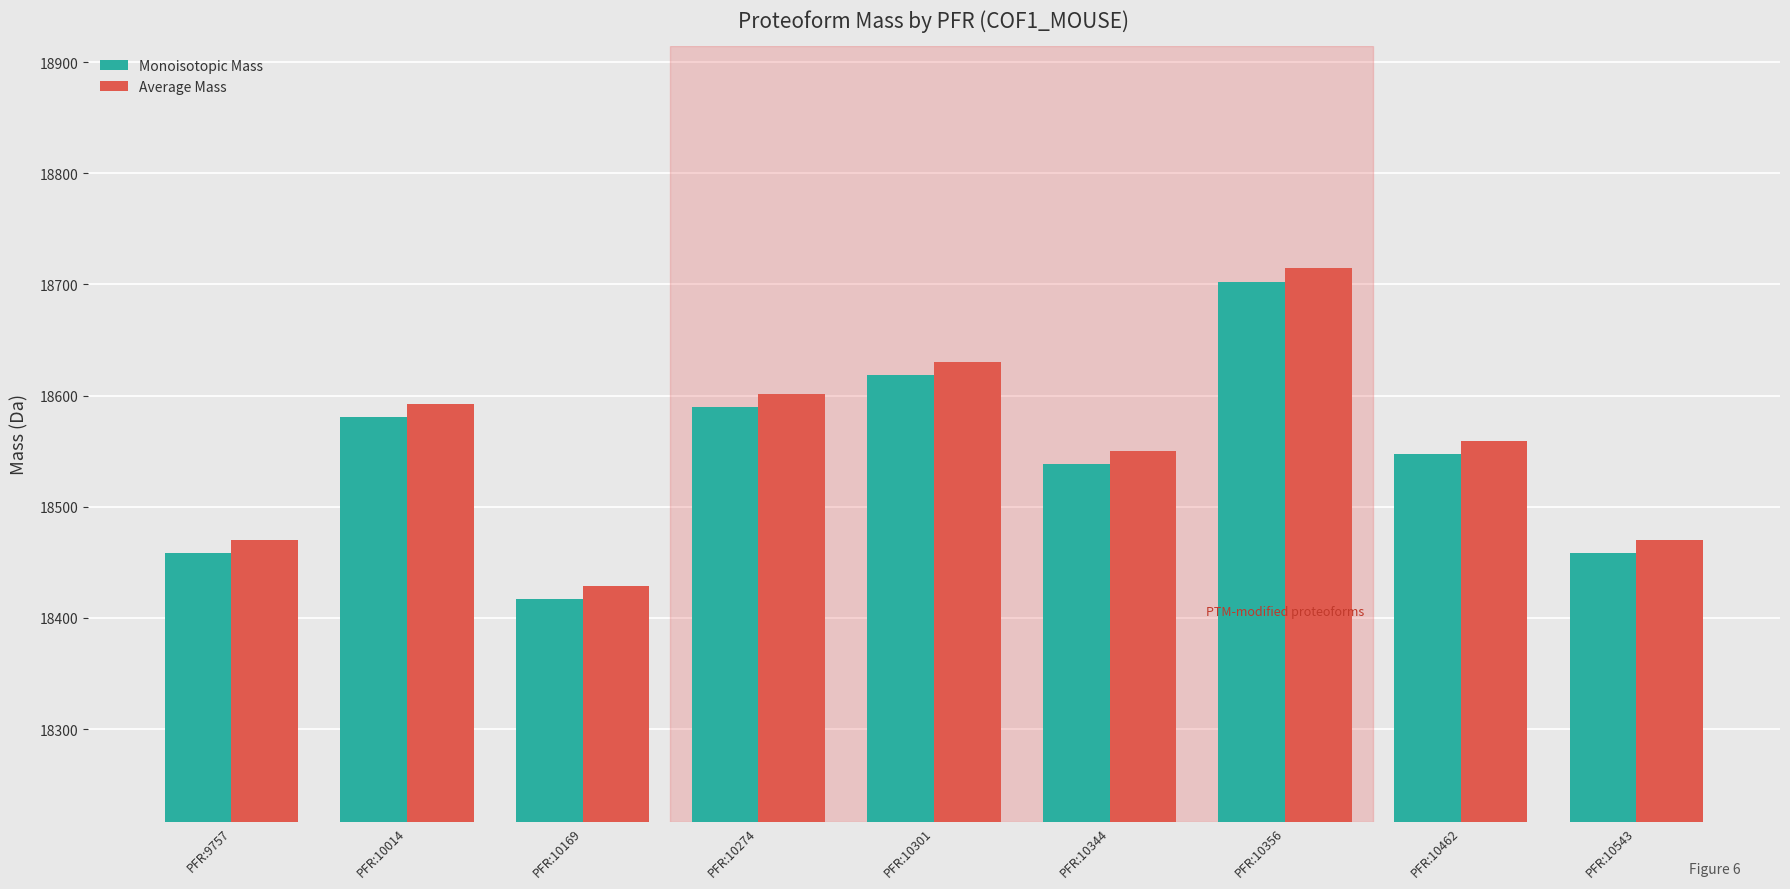

The value of Average Mass at PFR:10543 is 18470.4. True or false?

True